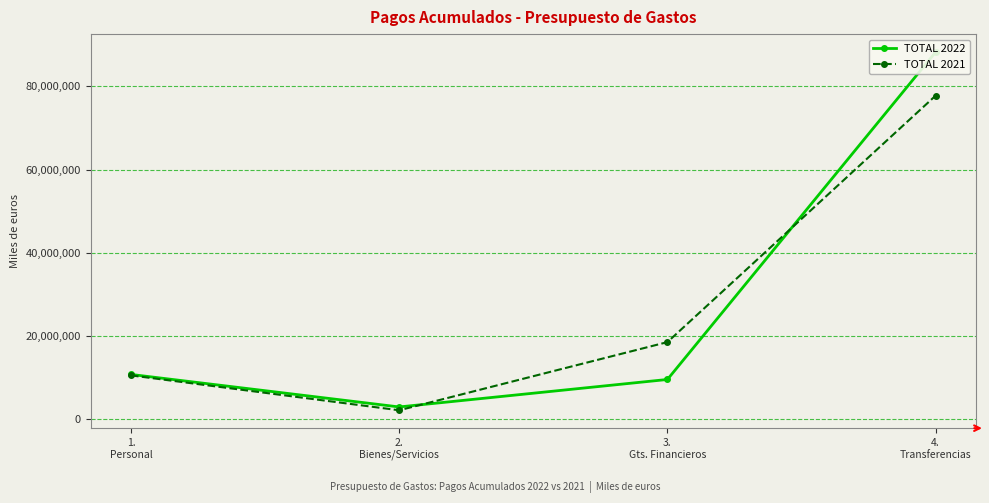

What is the label of the 4th point from the left?

4.
Transferencias